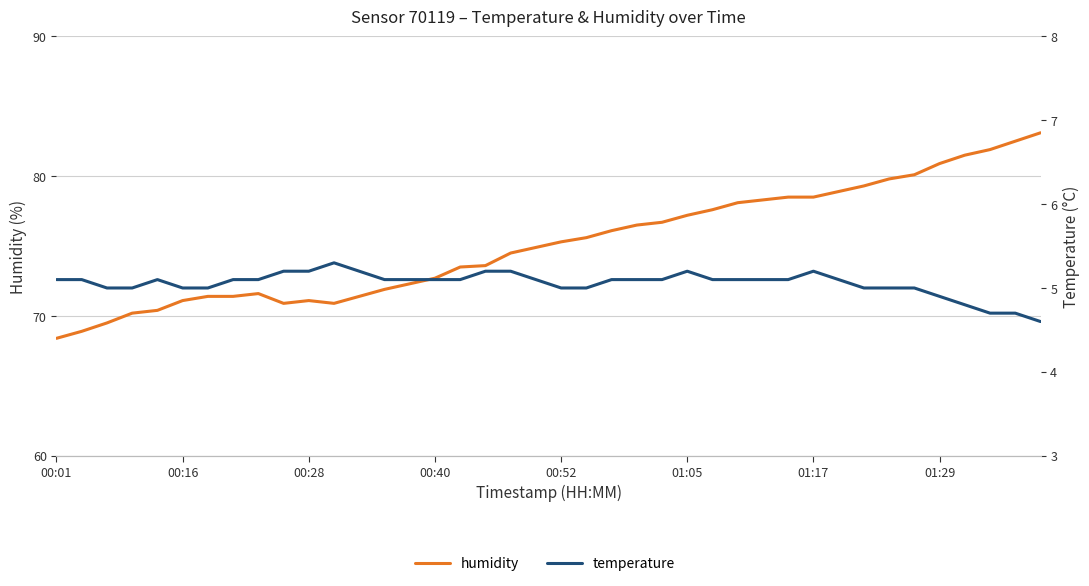

How many values in the temperature series exceed 5?

26